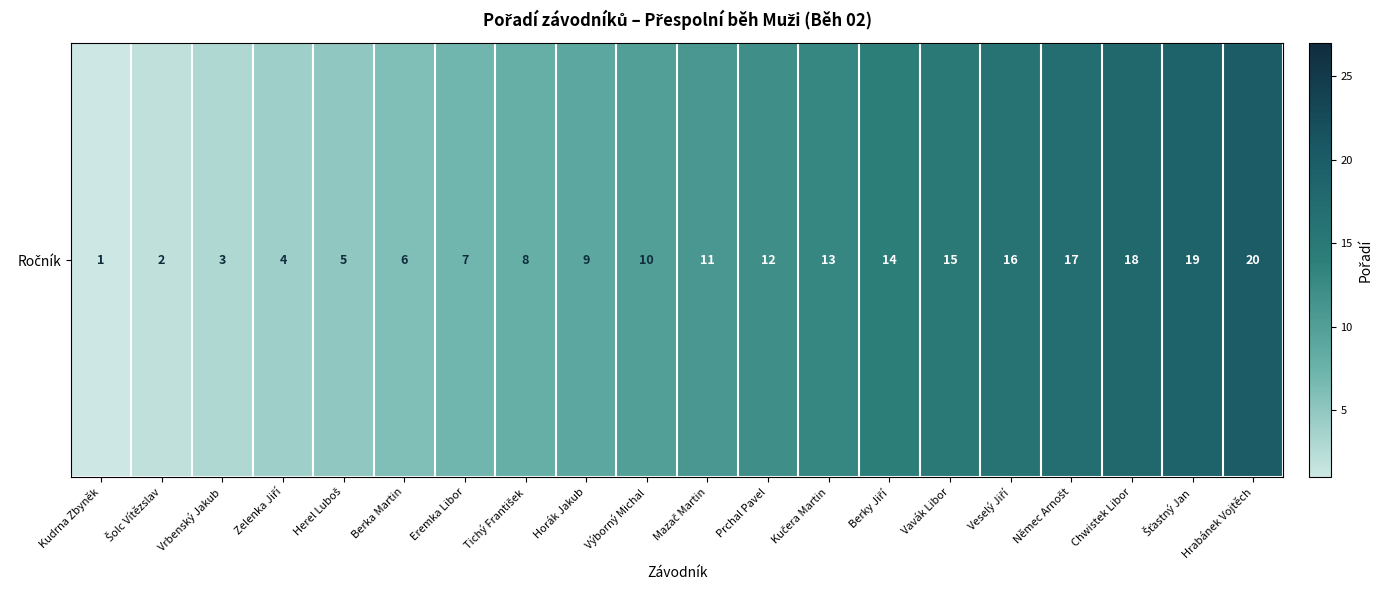

List the labels in order of value, largest first.

Hrabánek Vojtěch, Šťastný Jan, Chwistek Libor, Němec Arnošt, Veselý Jiří, Vavák Libor, Berky Jiří, Kučera Martin, Prchal Pavel, Mazač Martin, Výborný Michal, Horák Jakub, Tichý František, Eremka Libor, Berka Martin, Herel Luboš, Zelenka Jiří, Vrbenský Jakub, Šolc Vítězslav, Kudrna Zbyněk